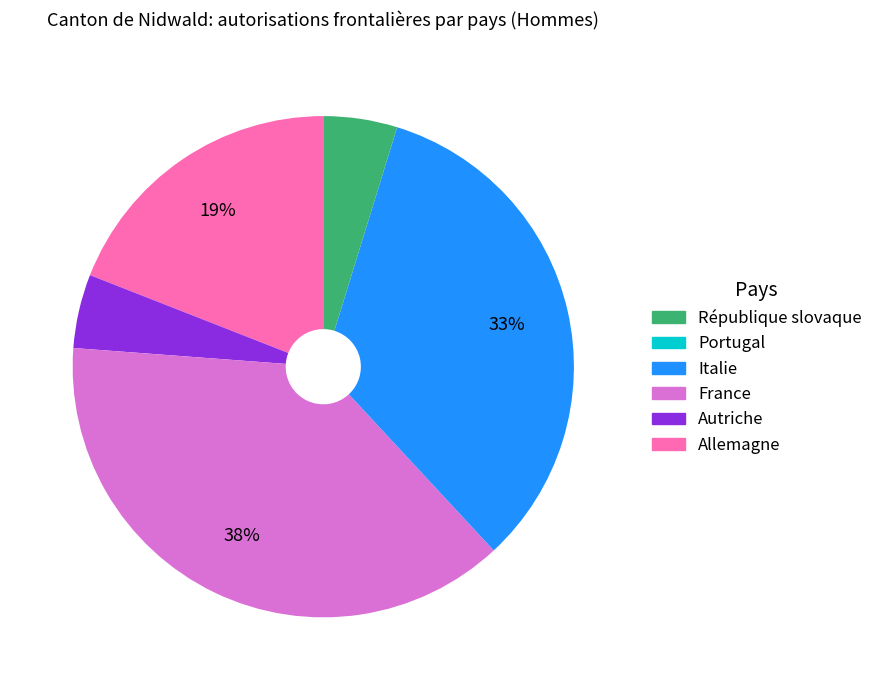

To the nearest percent, what is the difference between the largest and smallest slice percentages?

38%